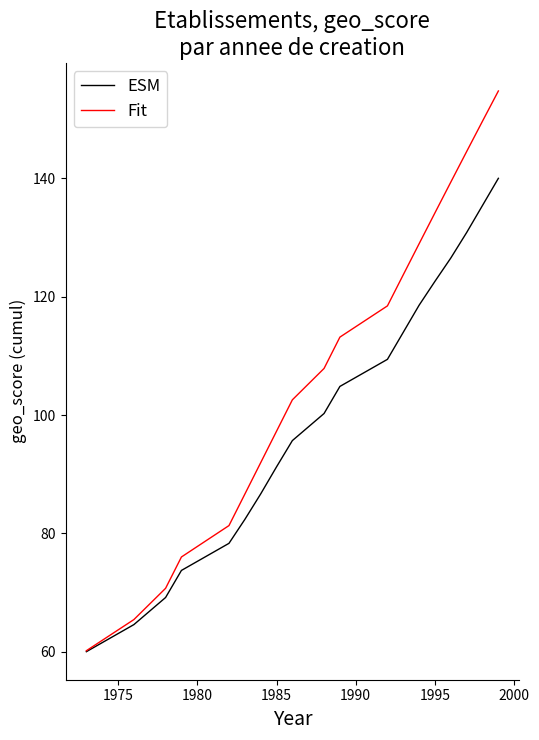

List the series in order of their overall mean, highest first.

Fit, ESM